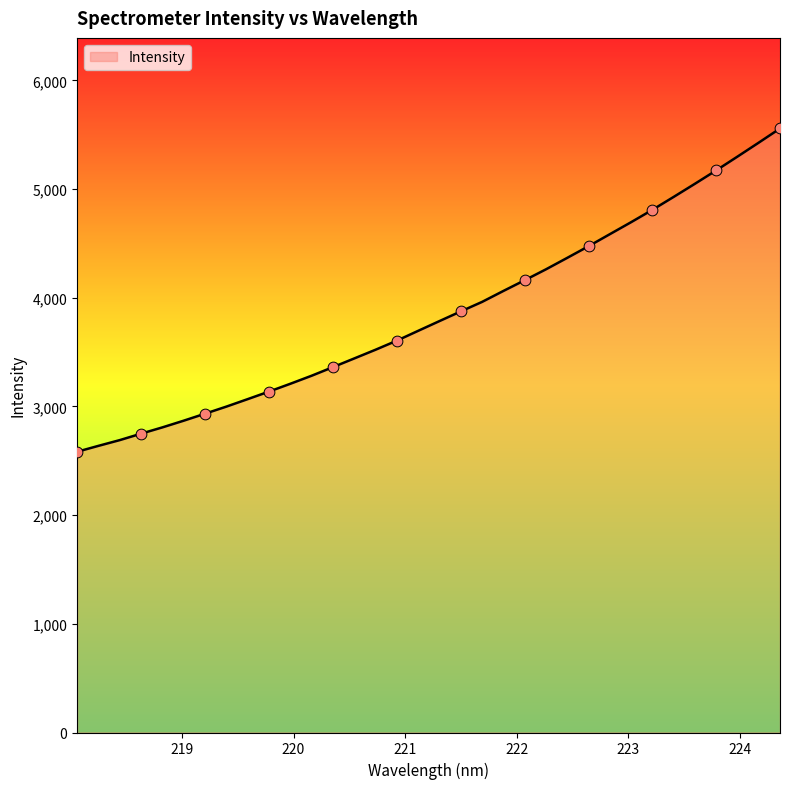

What is the smallest value displayed?

2583.5